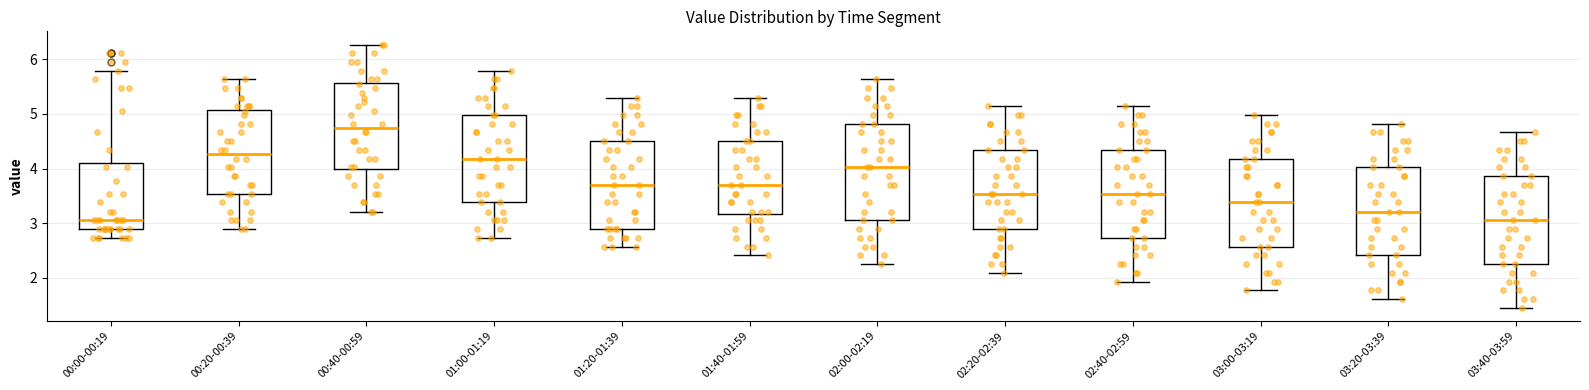

Which box is the tallest, from its lower edge to its upper edge?

02:00-02:19